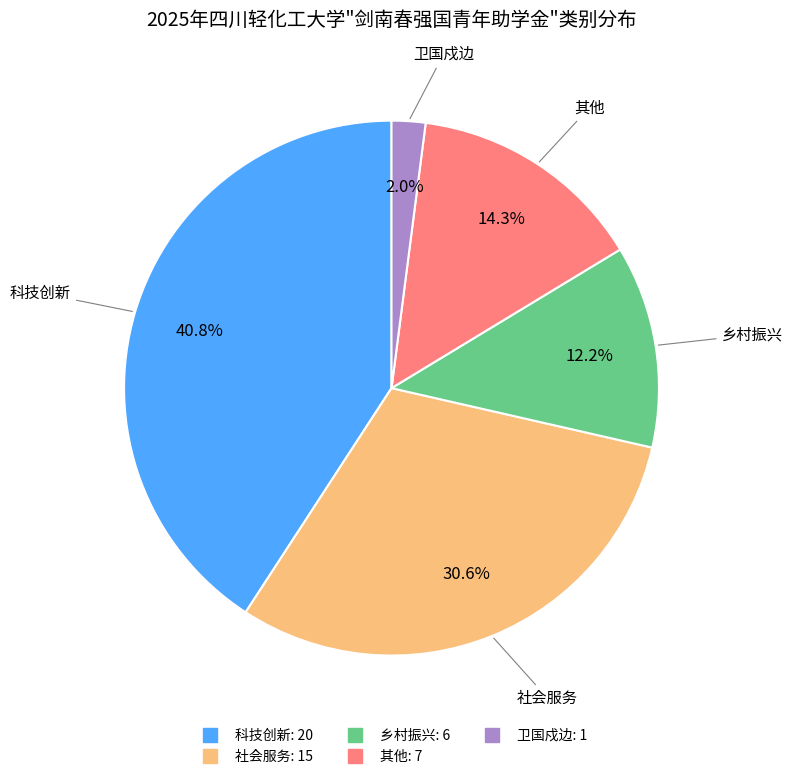

The 科技创新 slice represents 32% of the pie. True or false?

False